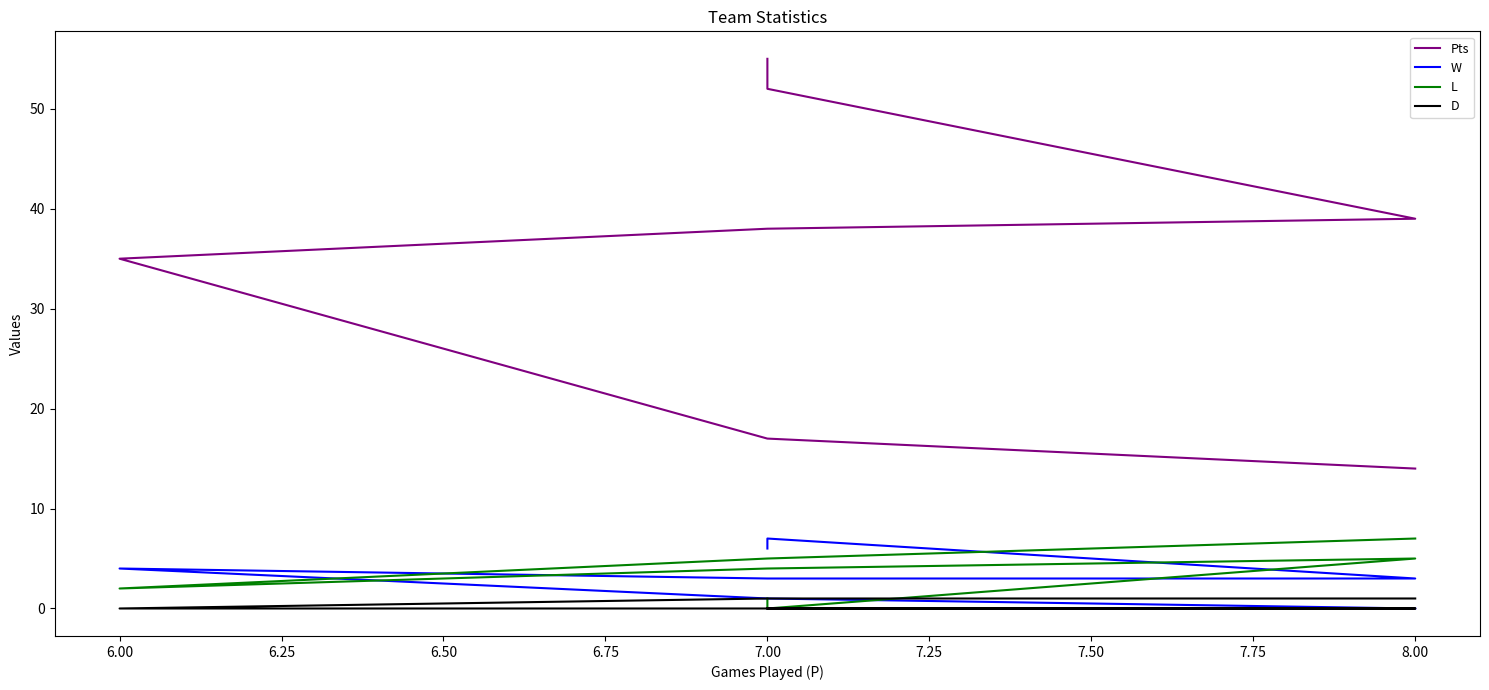

Rank the series at 7.00 from highest to lowest value.

Pts, W, L, D